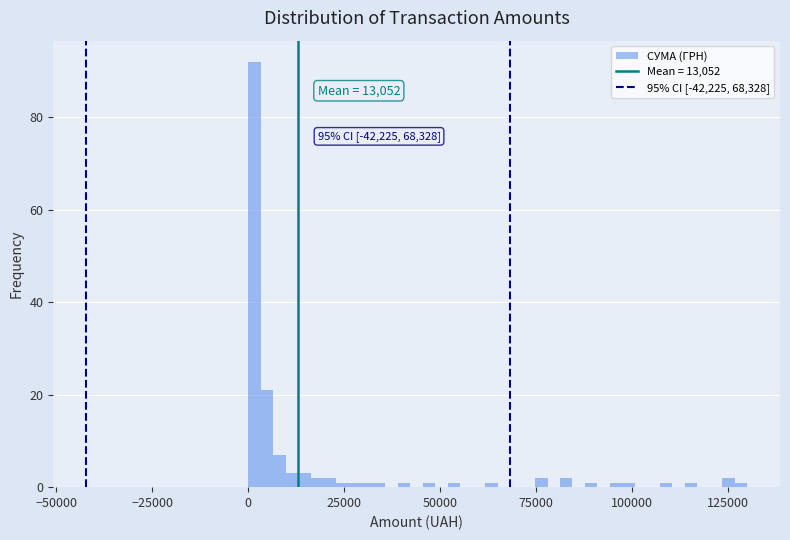

Around what value on the x-axis is the tallest bar? Give the approximate position of its centre, as read against the axis.

0